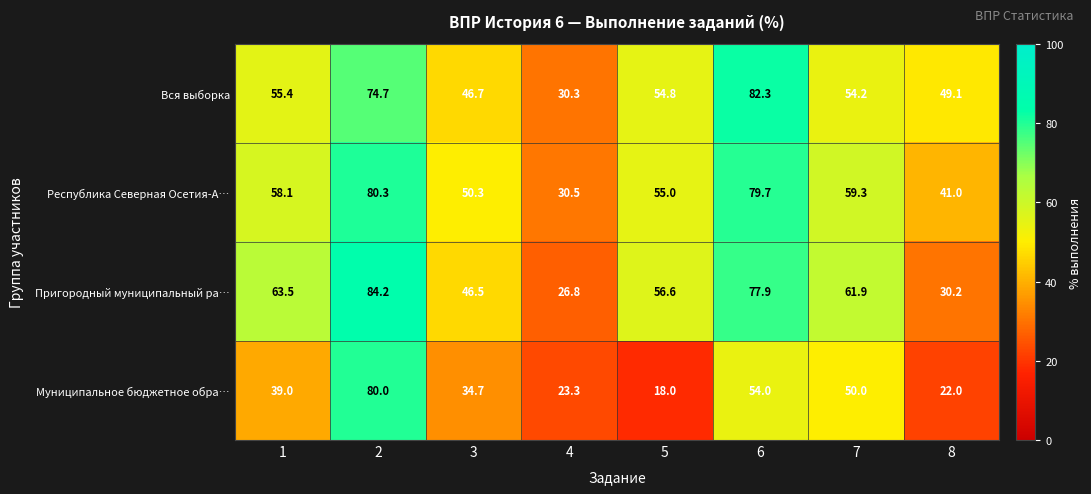

Which series changed the most between 6 and 7?

Вся выборка